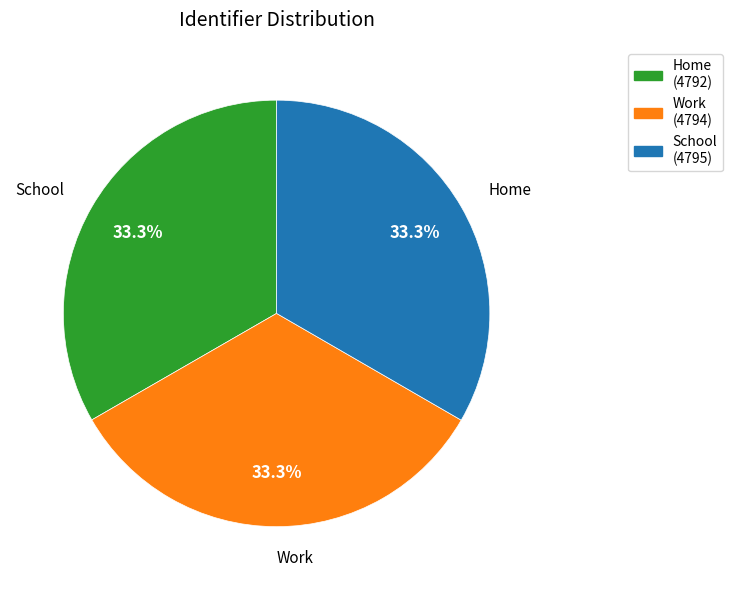

Combined, do School and Work account for over 50%?

Yes